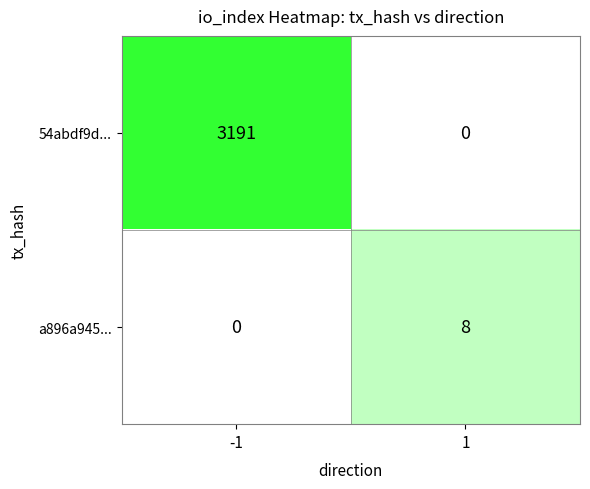

The value of 54abdf9d... at io_index is 4456. True or false?

False